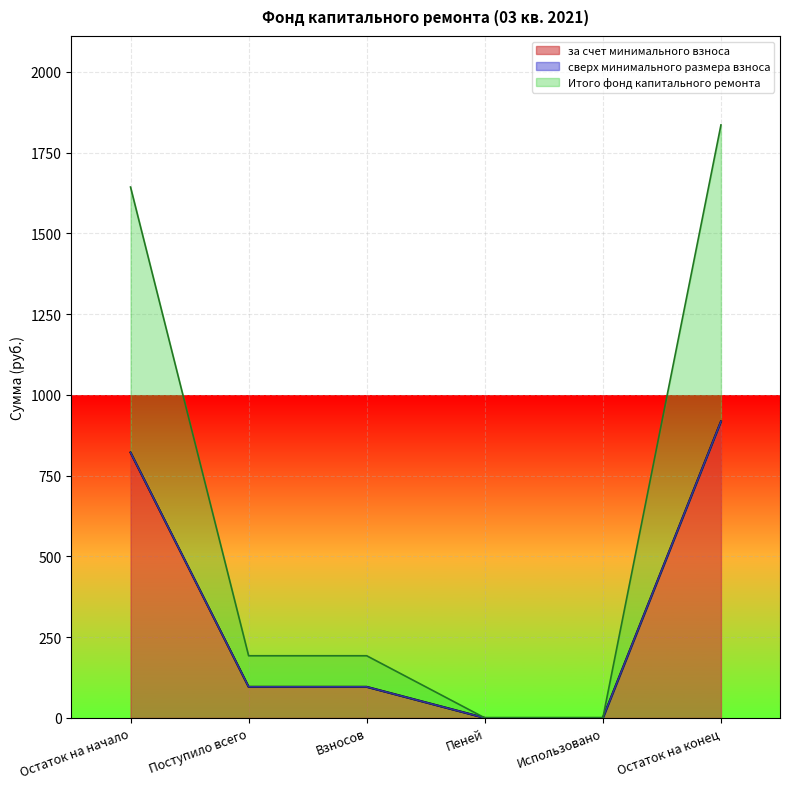

What is the total value across all series at Взносов?

192.4